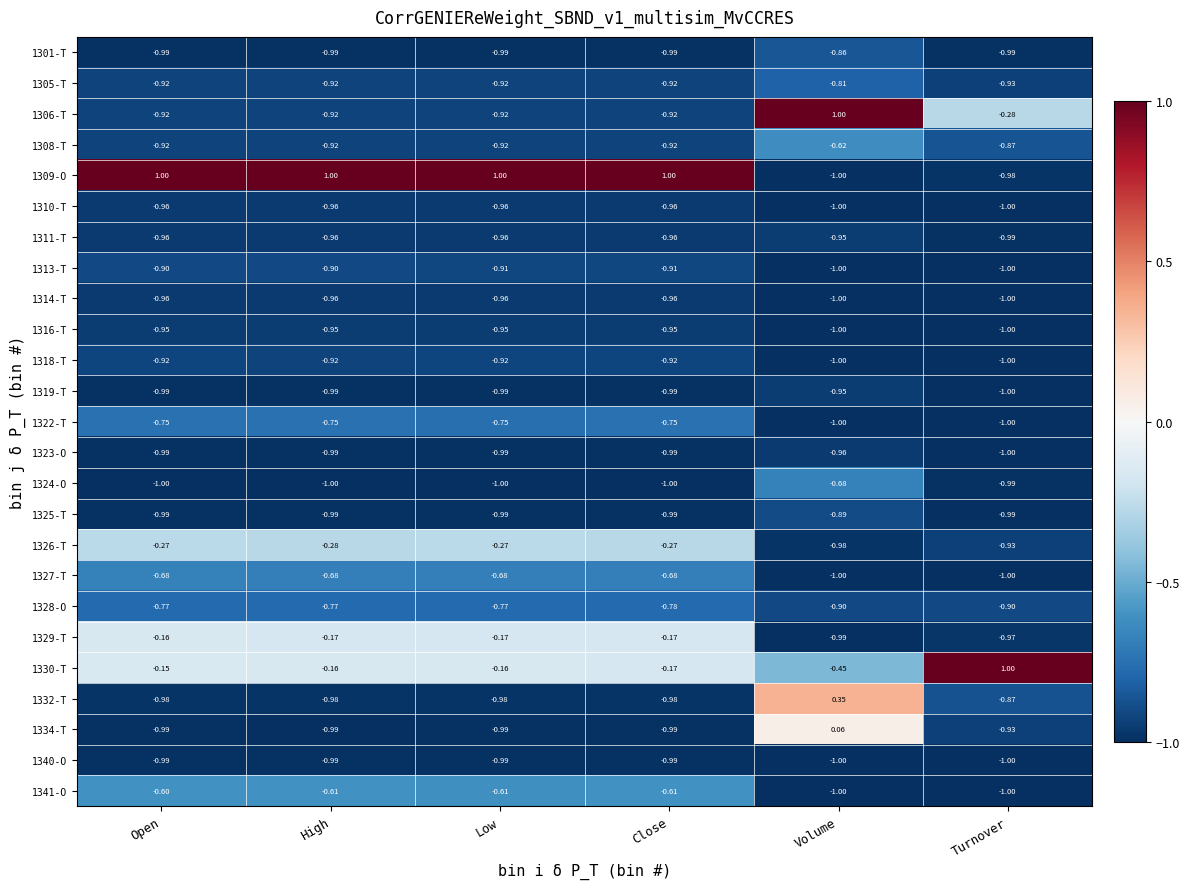

Count the number of data series in this chart.

25